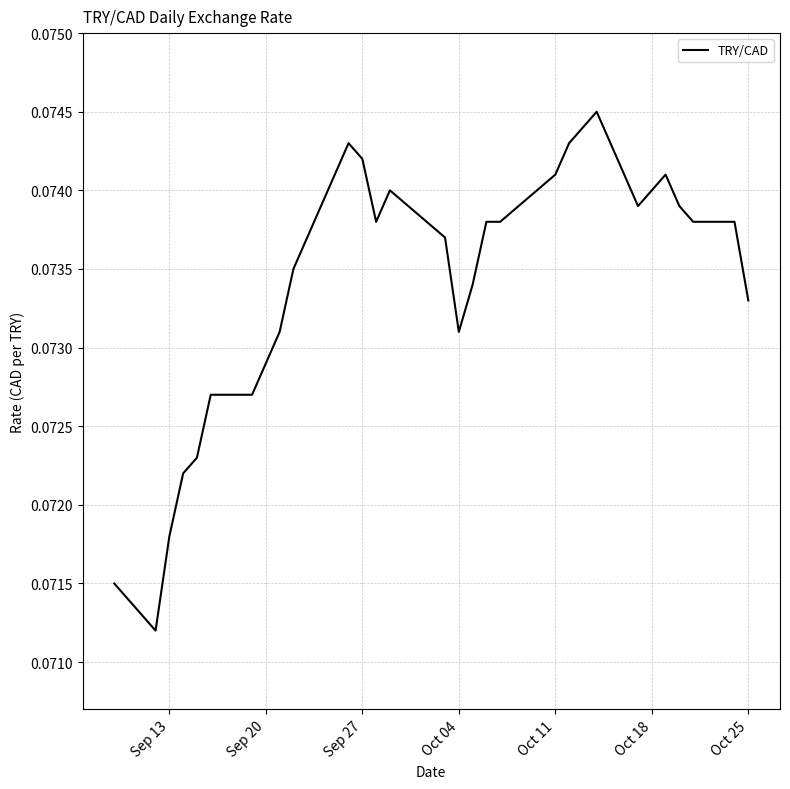

Is it true that the value at Oct 25 is 0.0?

False